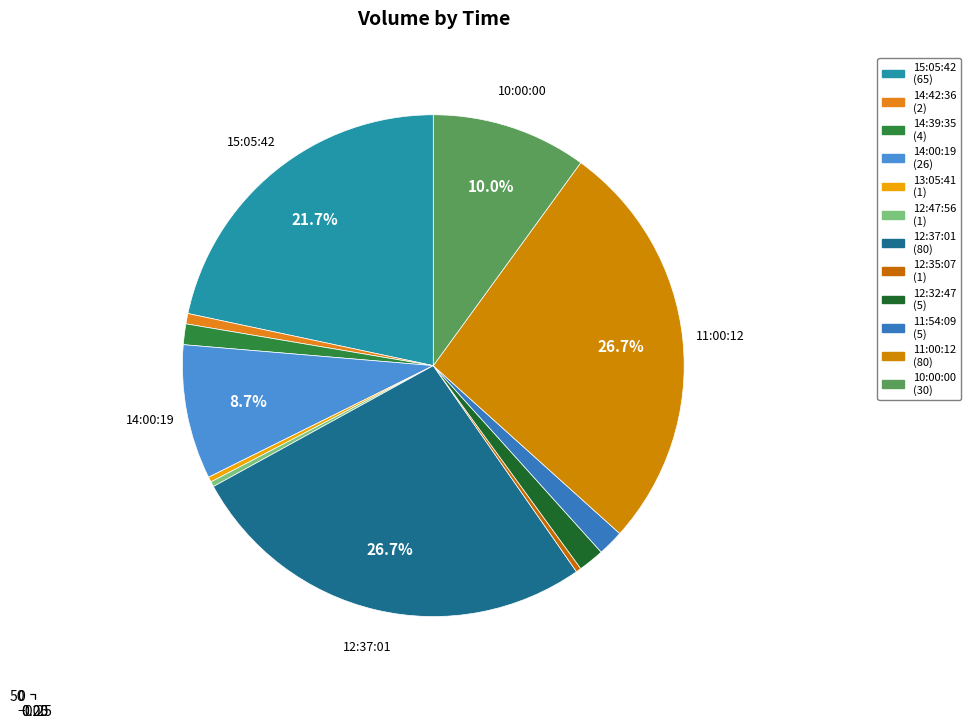

Combined, what portion of the pie is 11:00:12 and 11:54:09?

28.3%